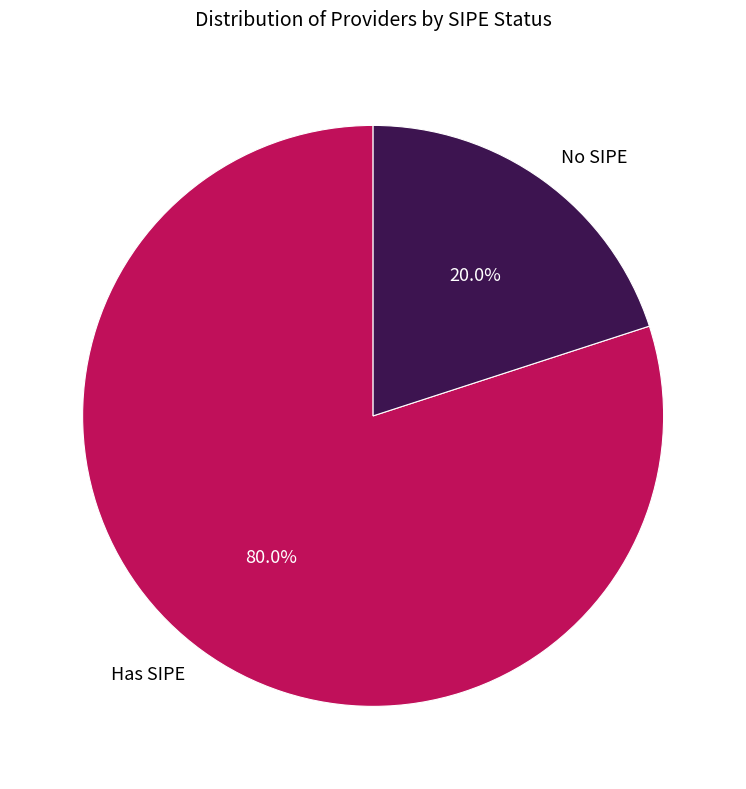

Which slice is the smallest?

No SIPE